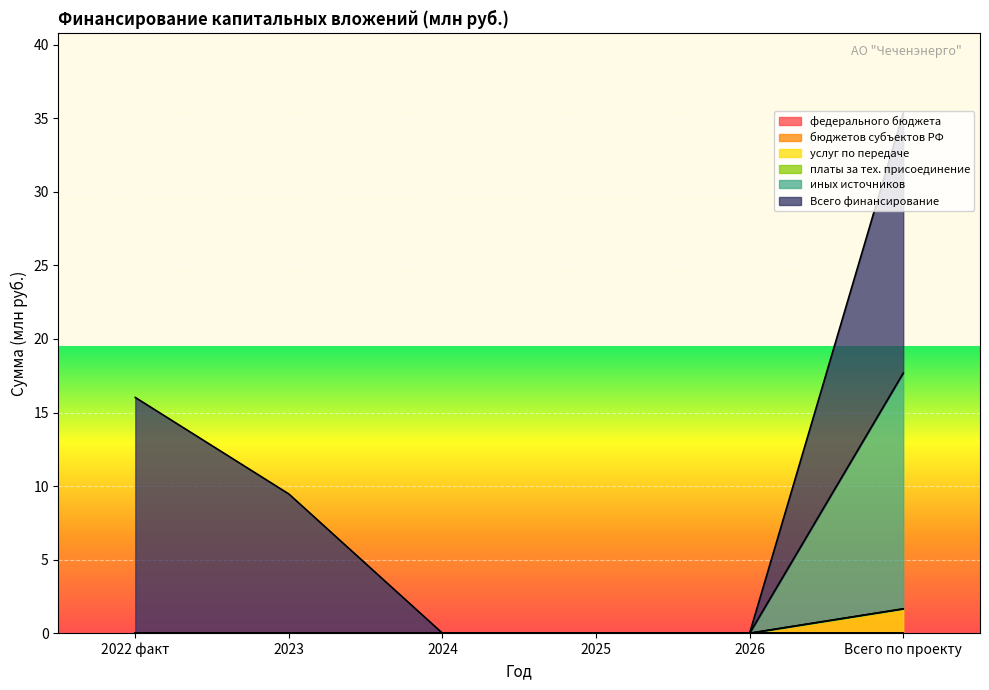

What is the label of the 4th point from the right?

2024